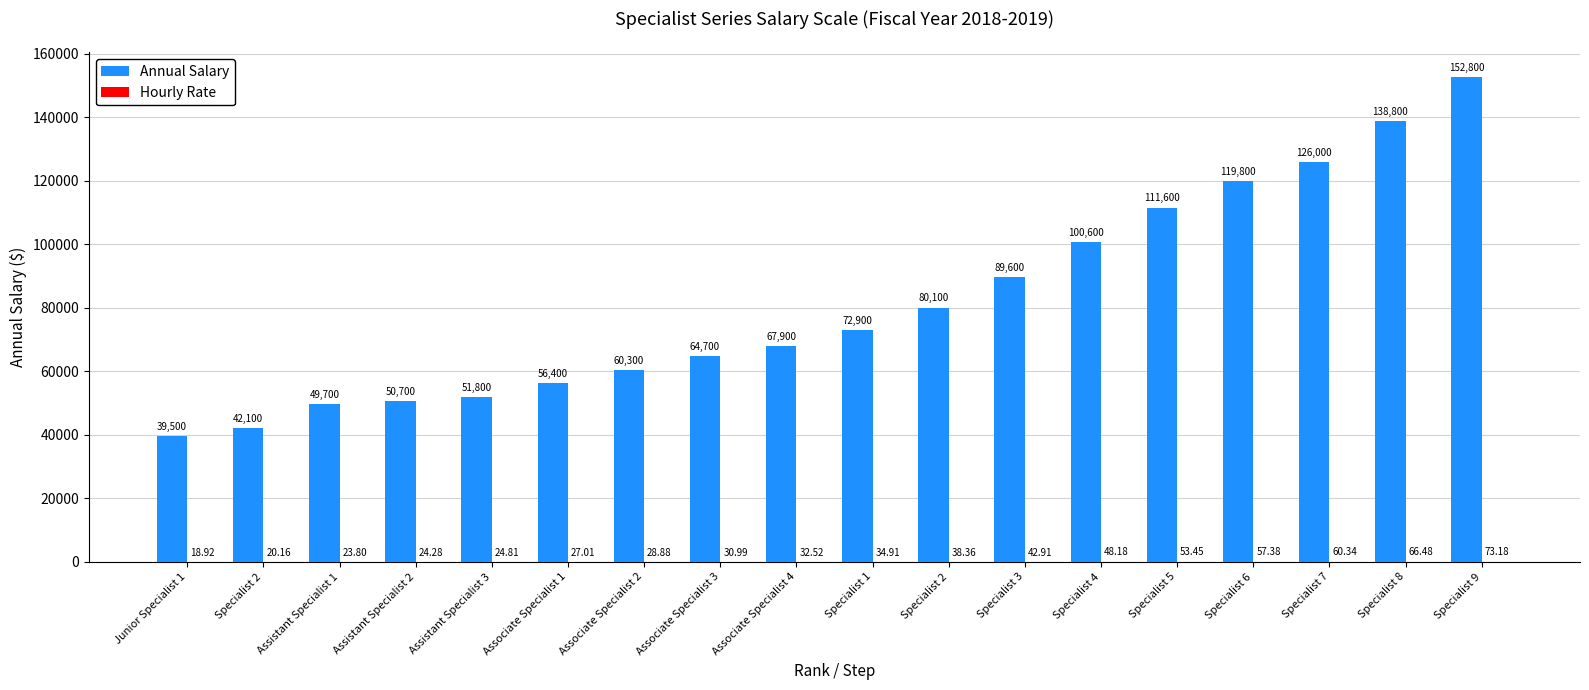

What is the label of the 2nd bar from the right?

Specialist 8